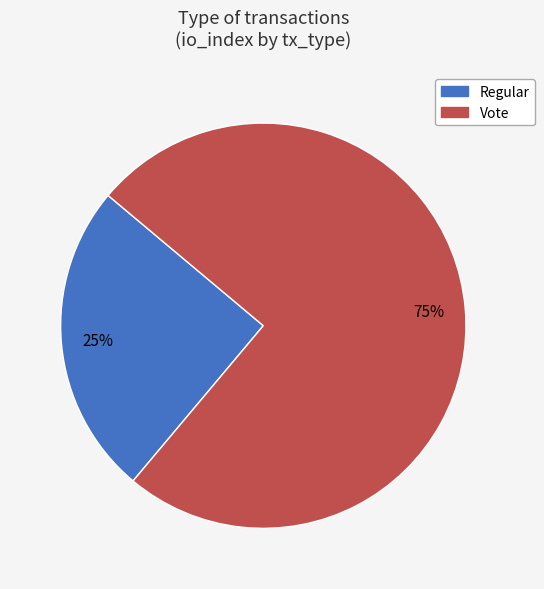

Is the sum of Vote and Regular greater than half?

Yes